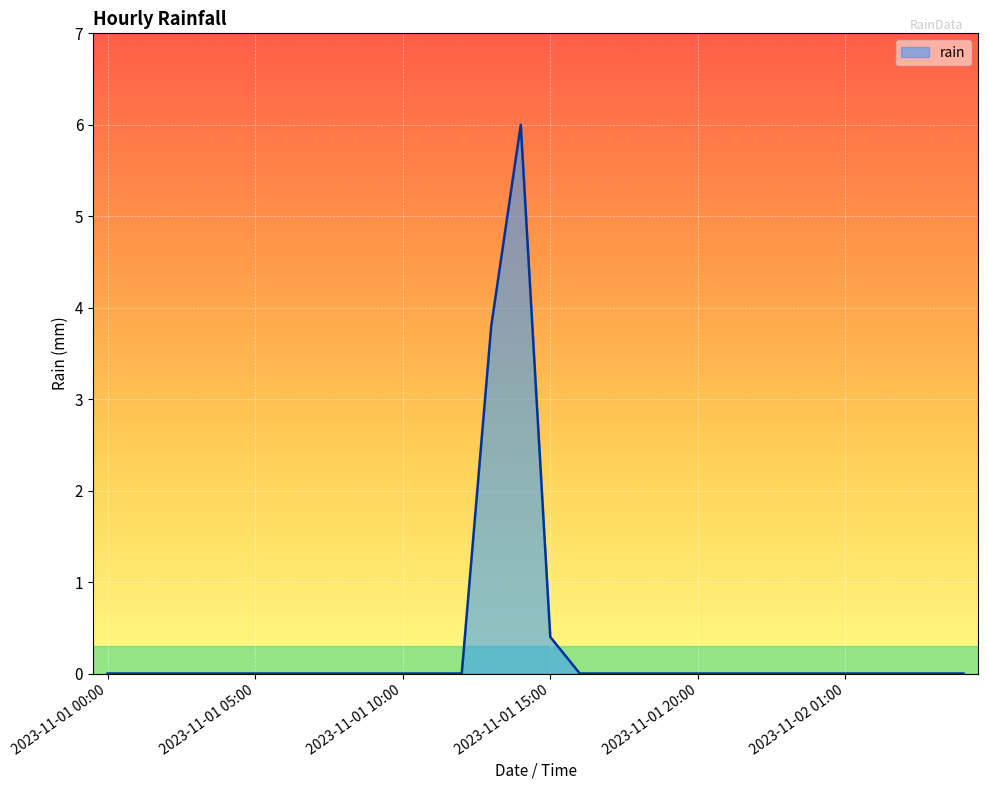

What is the average value?

0.3